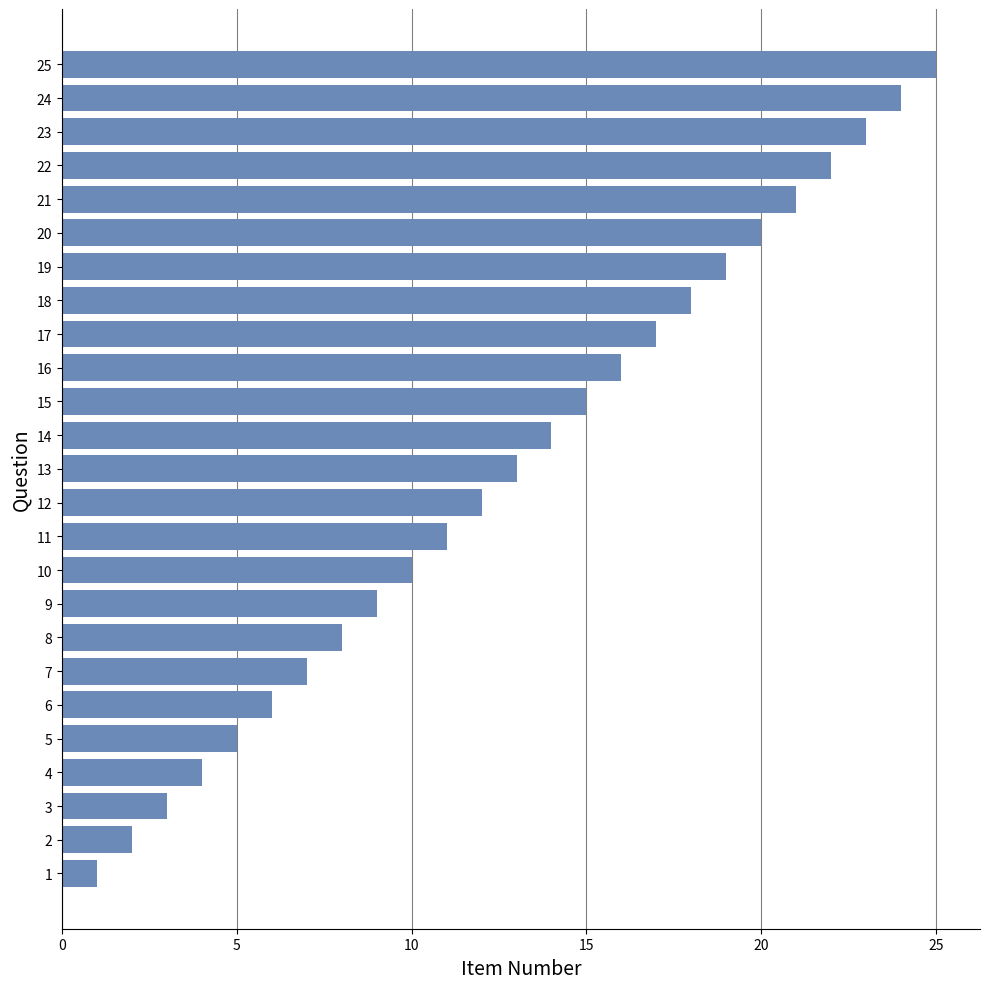

The chart shows a value of 6 at 23. True or false?

False